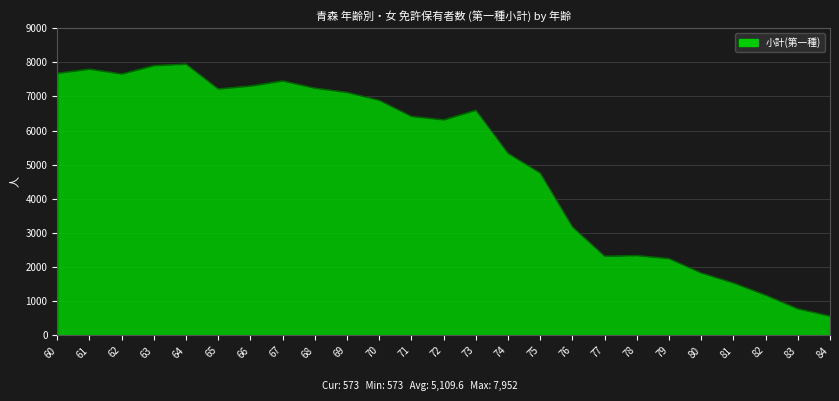

What is the change in value from 68 to 80?

-5412